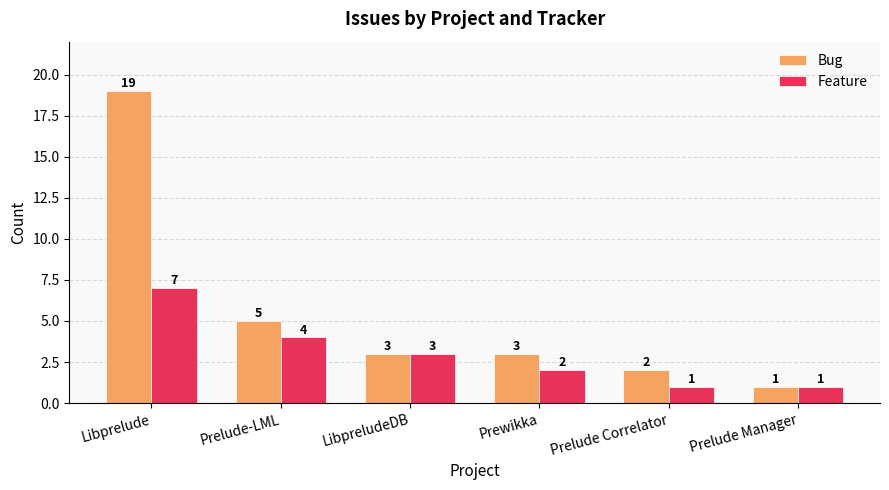

Are the bars horizontal?

No